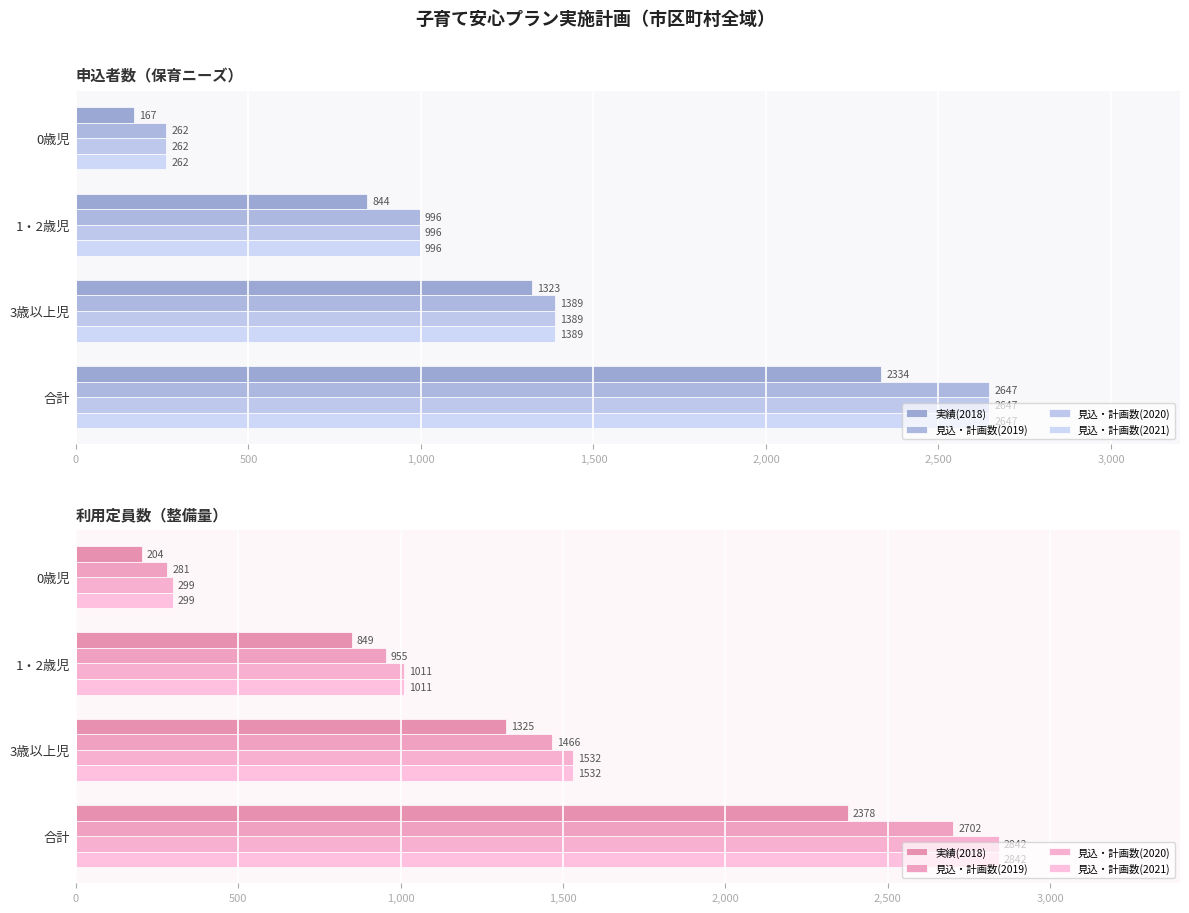

What is the greatest value displayed?

2842